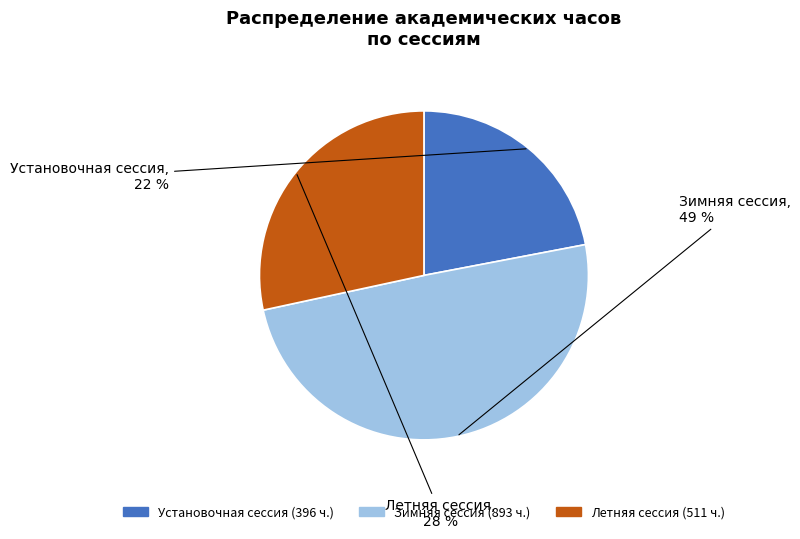

Which has a higher value, Летняя сессия or Установочная сессия?

Летняя сессия